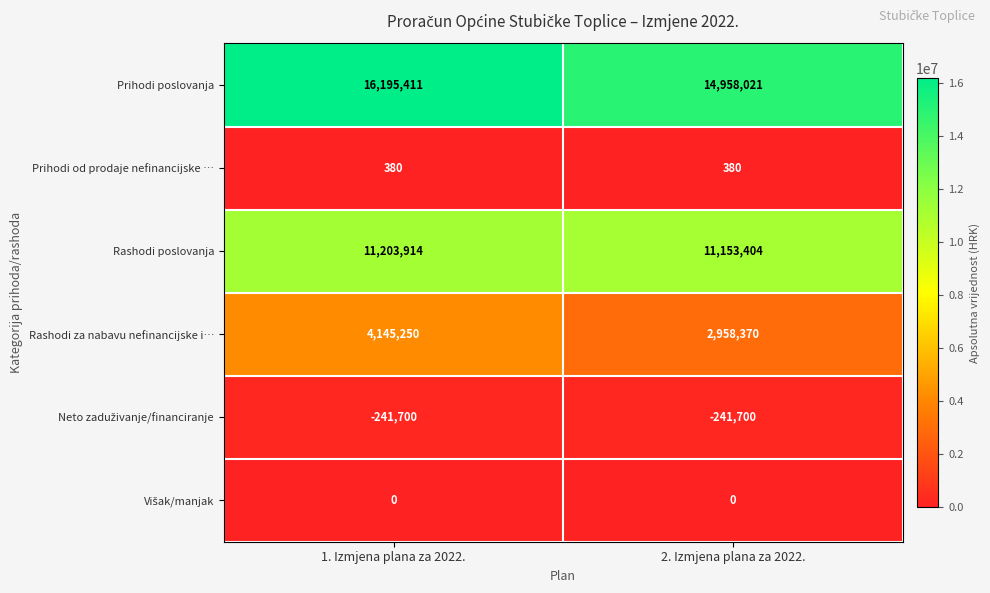

What is the lowest value of the Prihodi od prodaje nefinancijske … series?

380